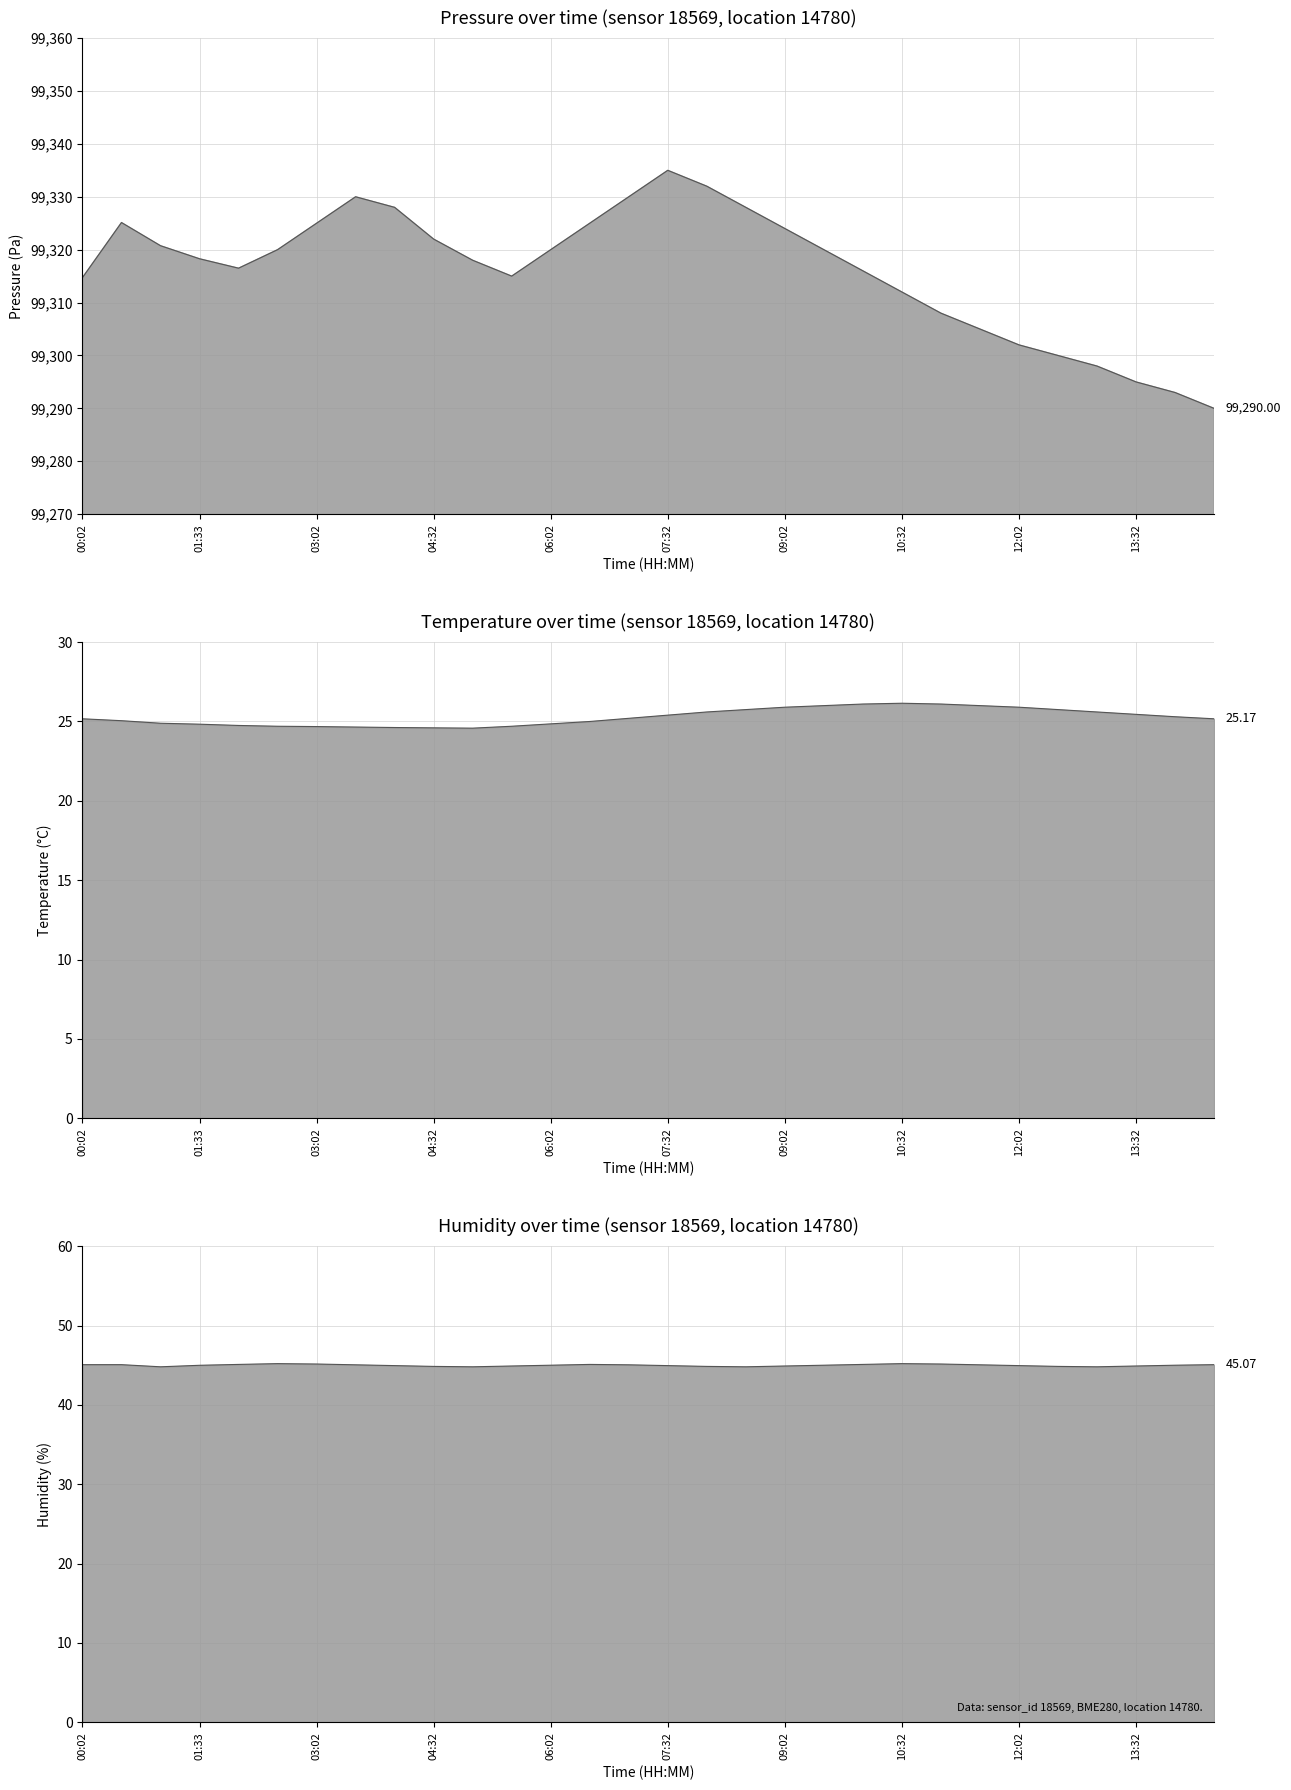

What is the total value across all series at 14:32?

99360.2